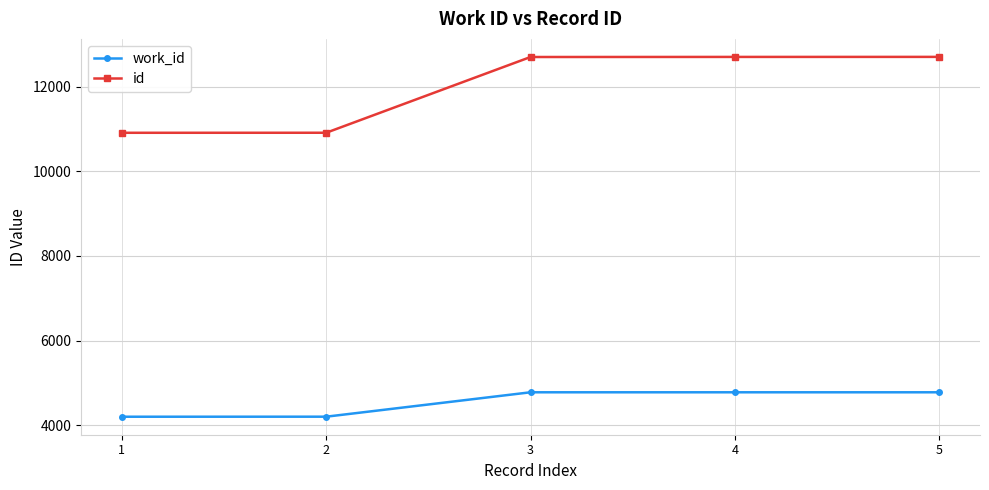

What is the value of the work_id point at the 2nd from the left?

4206